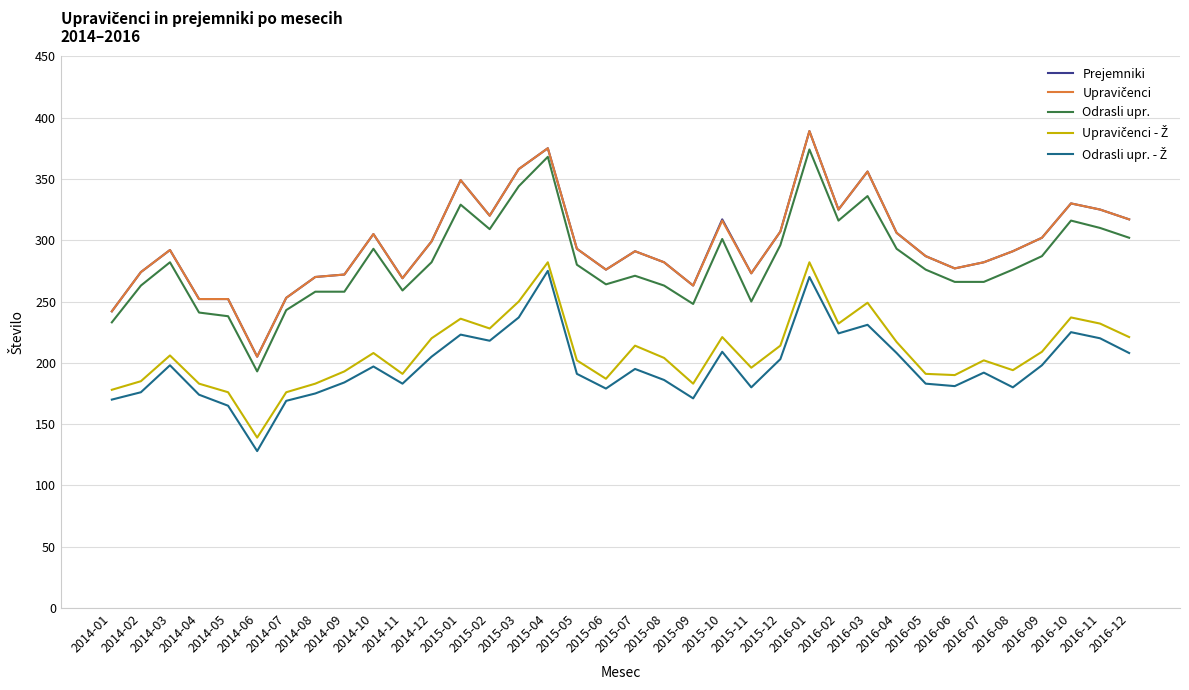

What is the total value across all series at 2014-09?

1179